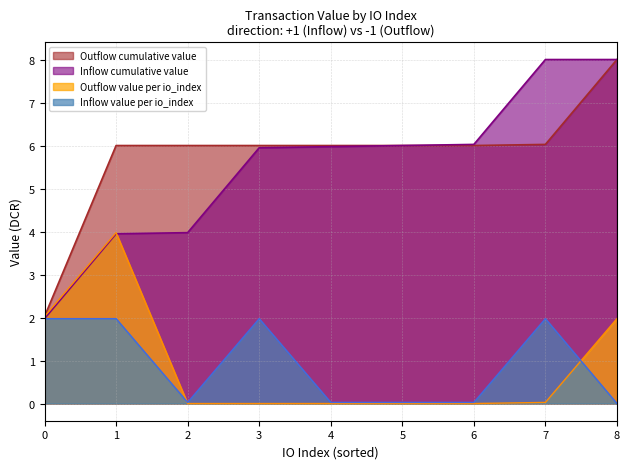

At which category is the sum across all series the highest?

8